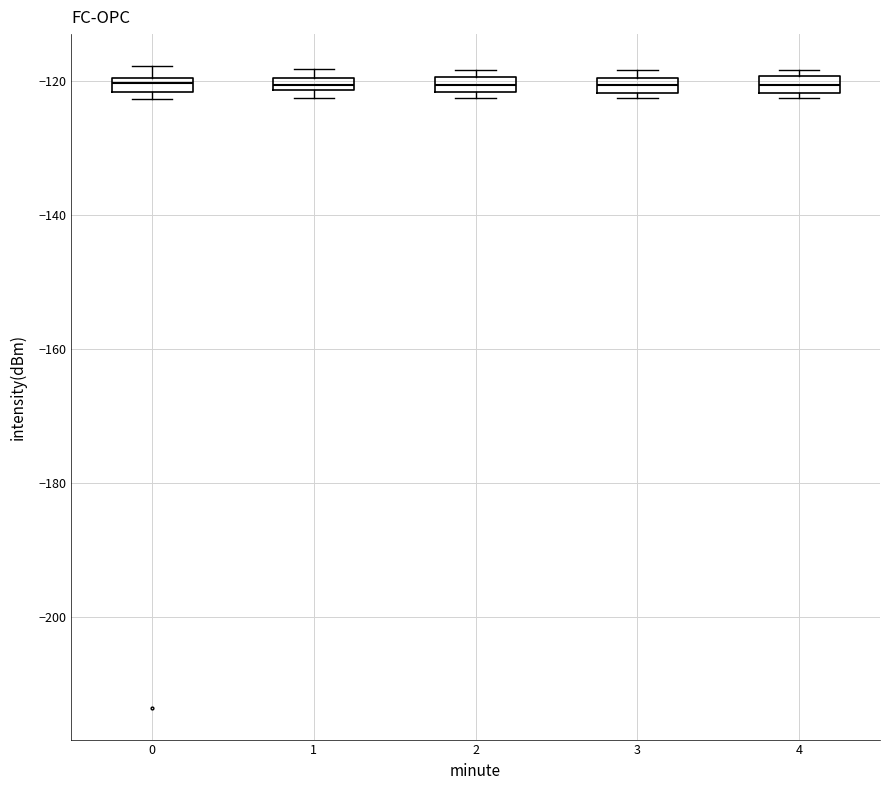

Where is the upper edge of the box at x = 0 on the y-axis? The values are not printed on the chart, so give them approximately, as read against the axis.

-120